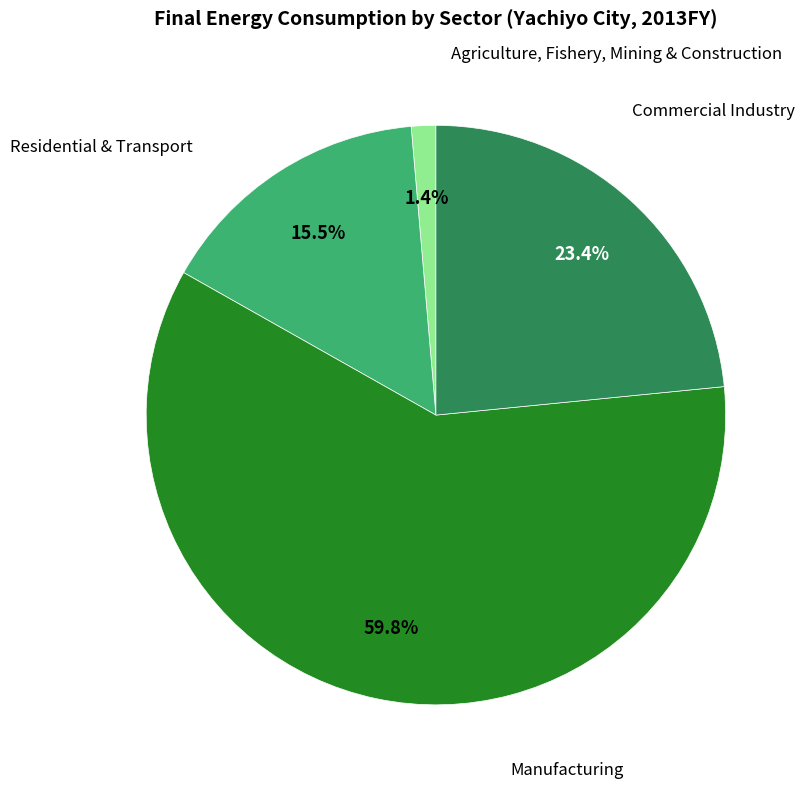

Does any single category account for the majority?

Yes